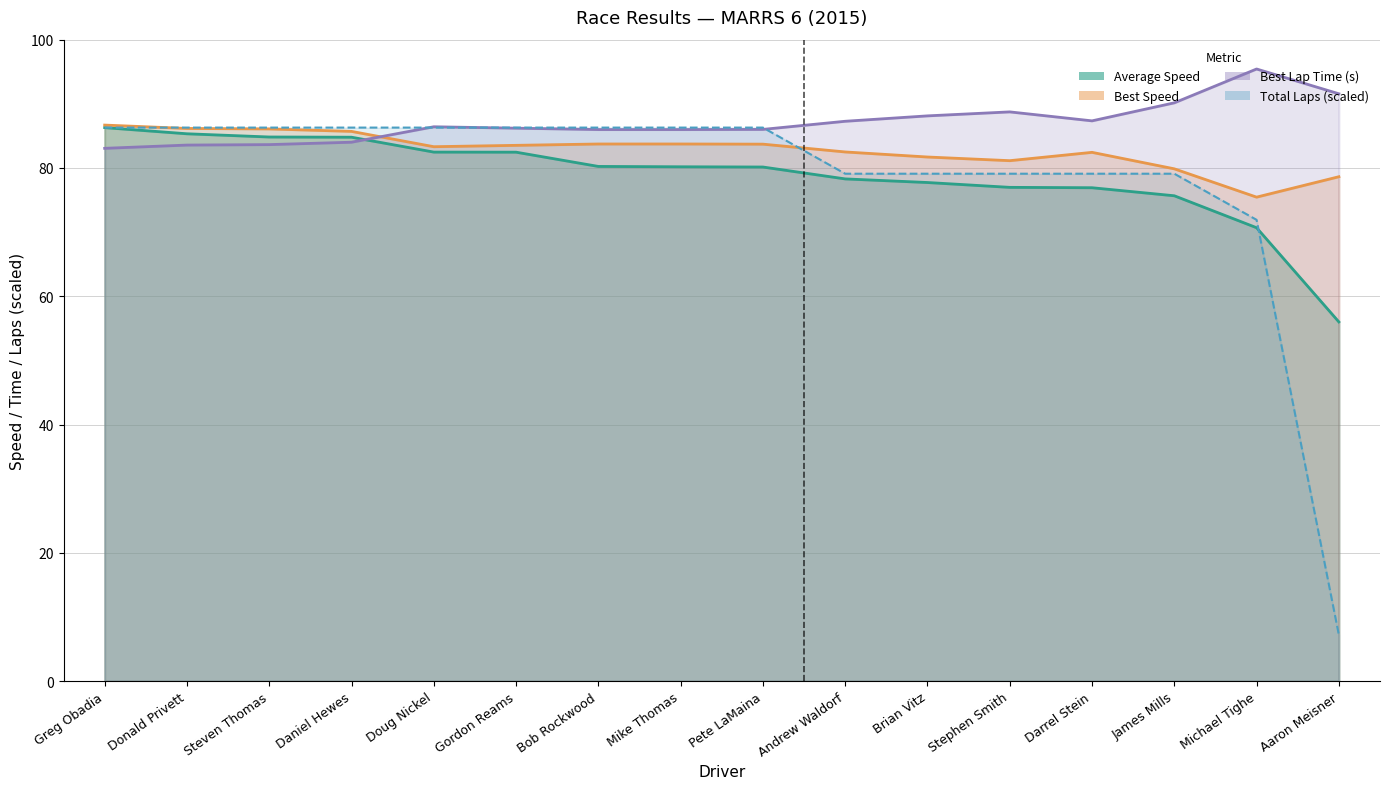

Reading right to left, what are all the values shown in this chart?

Total Laps: Aaron Meisner=7.2	Michael Tighe=71.9	James Mills=79.1	Darrel Stein=79.1	Stephen Smith=79.1	Brian Vitz=79.1	Andrew Waldorf=79.1	Pete LaMaina=86.3	Mike Thomas=86.3	Bob Rockwood=86.3	Gordon Reams=86.3	Doug Nickel=86.3	Daniel Hewes=86.3	Steven Thomas=86.3	Donald Privett=86.3	Greg Obadia=86.3
Best Lap time: Aaron Meisner=91.6	Michael Tighe=95.4	James Mills=90.2	Darrel Stein=87.3	Stephen Smith=88.7	Brian Vitz=88.1	Andrew Waldorf=87.3	Pete LaMaina=86.0	Mike Thomas=86.0	Bob Rockwood=86.0	Gordon Reams=86.2	Doug Nickel=86.4	Daniel Hewes=84.0	Steven Thomas=83.6	Donald Privett=83.6	Greg Obadia=83.1
Best Speed: Aaron Meisner=78.6	Michael Tighe=75.5	James Mills=79.9	Darrel Stein=82.4	Stephen Smith=81.1	Brian Vitz=81.7	Andrew Waldorf=82.5	Pete LaMaina=83.7	Mike Thomas=83.7	Bob Rockwood=83.7	Gordon Reams=83.5	Doug Nickel=83.3	Daniel Hewes=85.7	Steven Thomas=86.1	Donald Privett=86.2	Greg Obadia=86.7
Average Speed: Aaron Meisner=56.0	Michael Tighe=70.7	James Mills=75.7	Darrel Stein=76.9	Stephen Smith=77.0	Brian Vitz=77.7	Andrew Waldorf=78.3	Pete LaMaina=80.1	Mike Thomas=80.2	Bob Rockwood=80.2	Gordon Reams=82.5	Doug Nickel=82.5	Daniel Hewes=84.8	Steven Thomas=84.8	Donald Privett=85.3	Greg Obadia=86.3